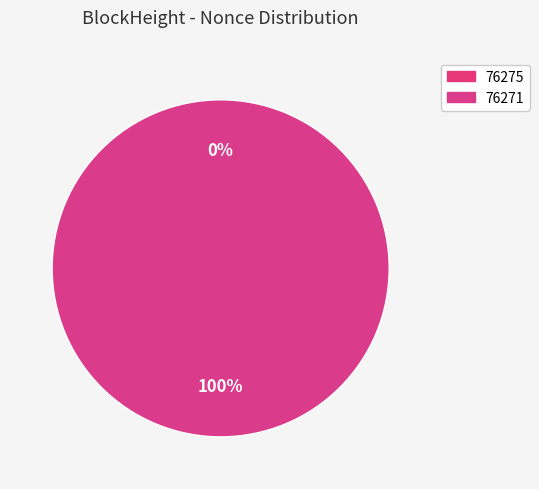

Which category has the smallest portion of the pie?

76275